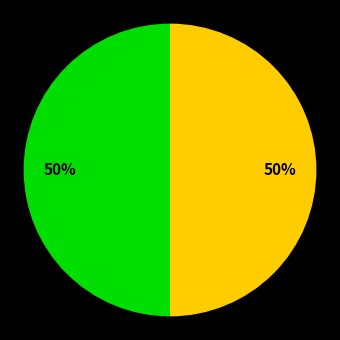

To the nearest percent, what is the average slice percentage?

50%